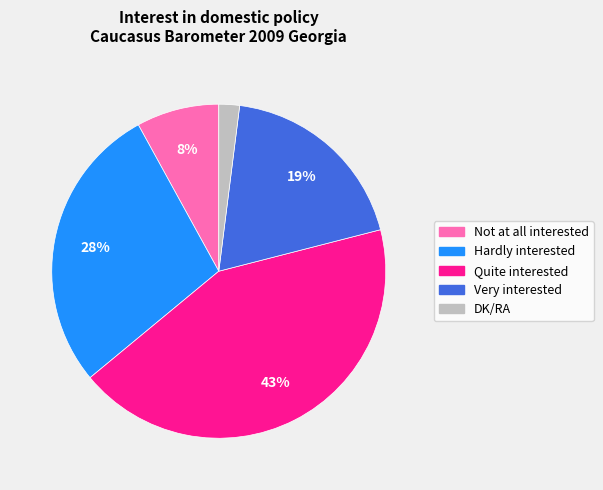

Combined, do Quite interested and DK/RA account for over 50%?

No